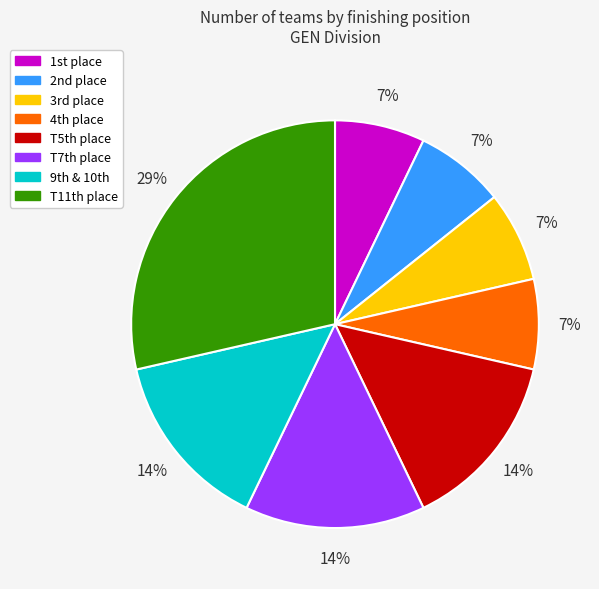

To the nearest percent, what is the average slice percentage?

12%